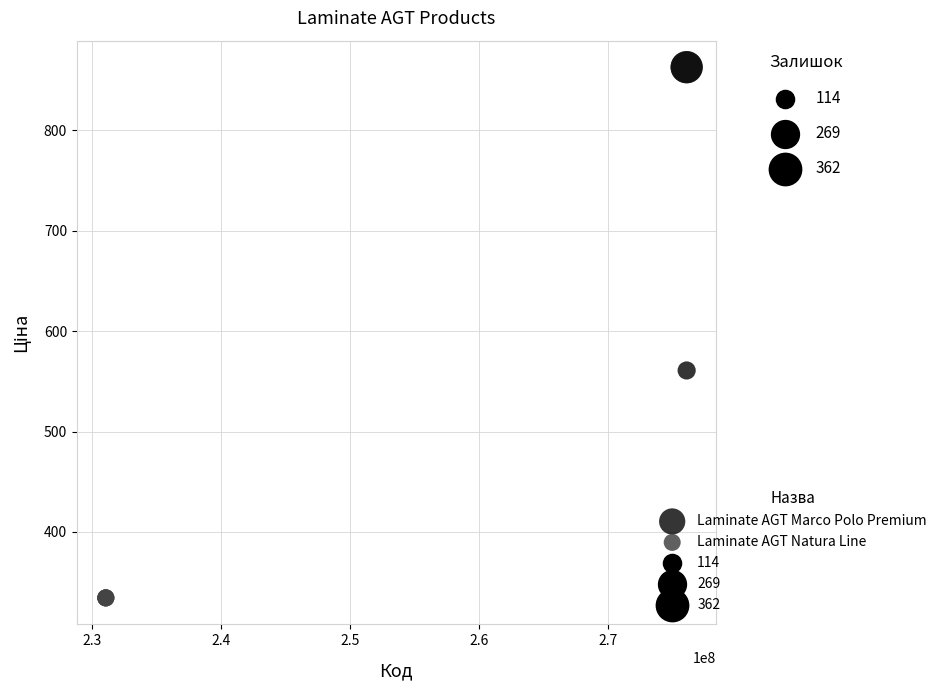

Which series reaches the maximum Y coordinate?

Laminate AGT Marco Polo Premium